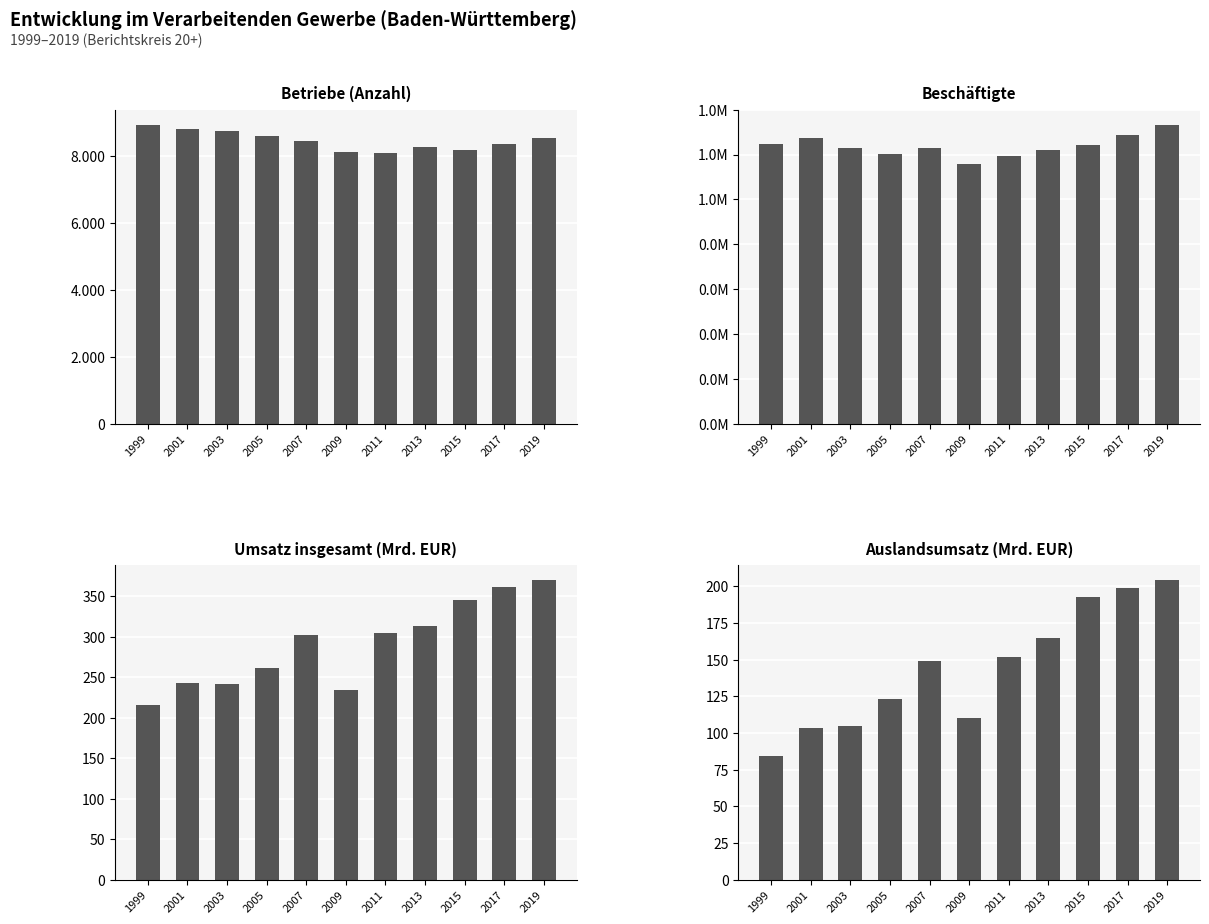

Is the value of Betriebe (Anzahl) at 2003 greater than the value of Beschäftigte at 2007?

No